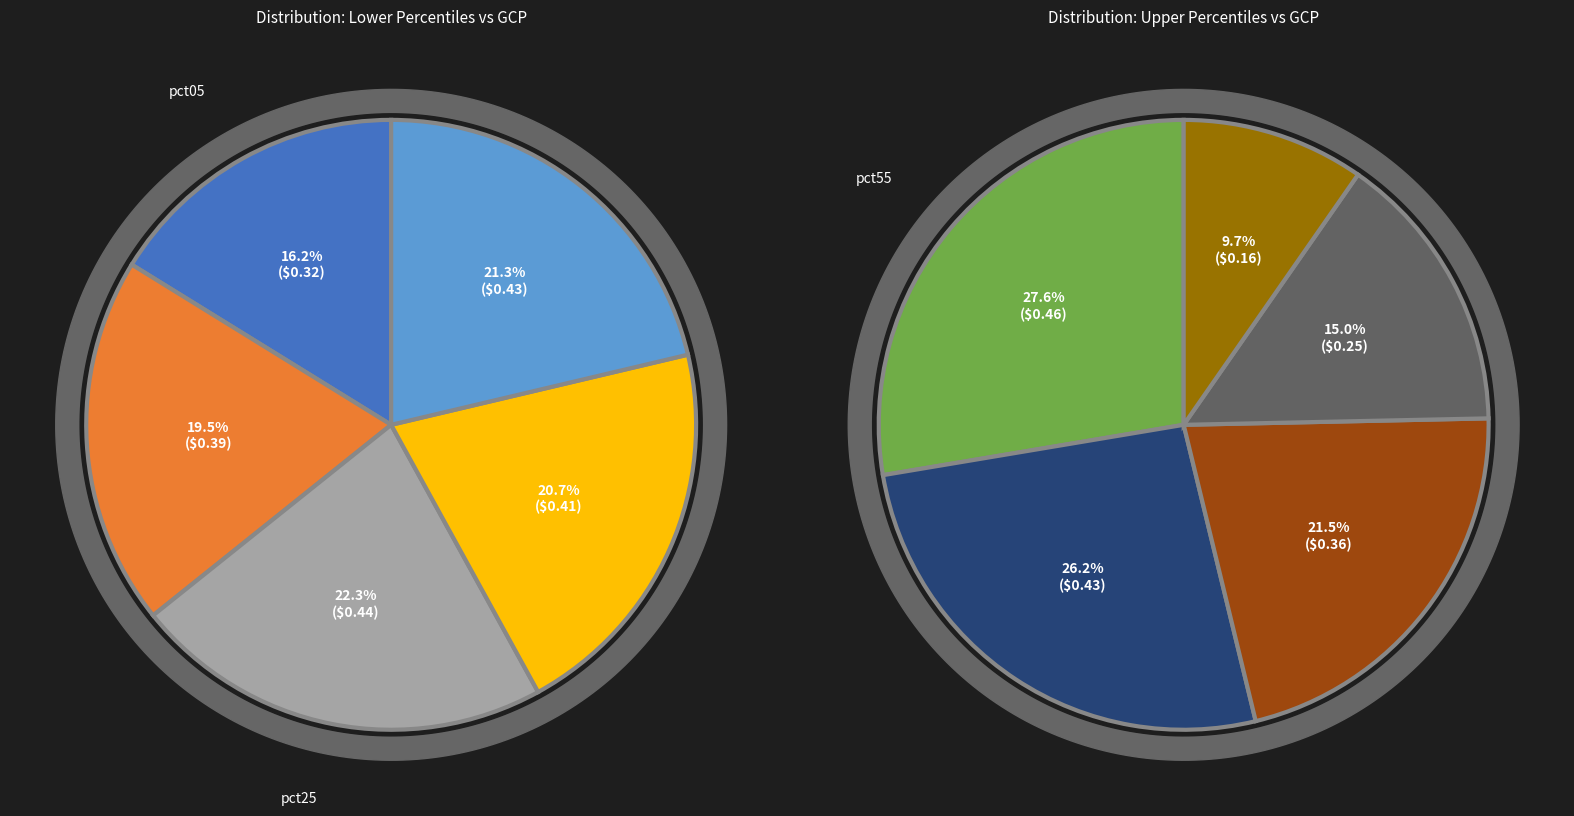

Which has a higher value, pct55 or pct95?

pct55